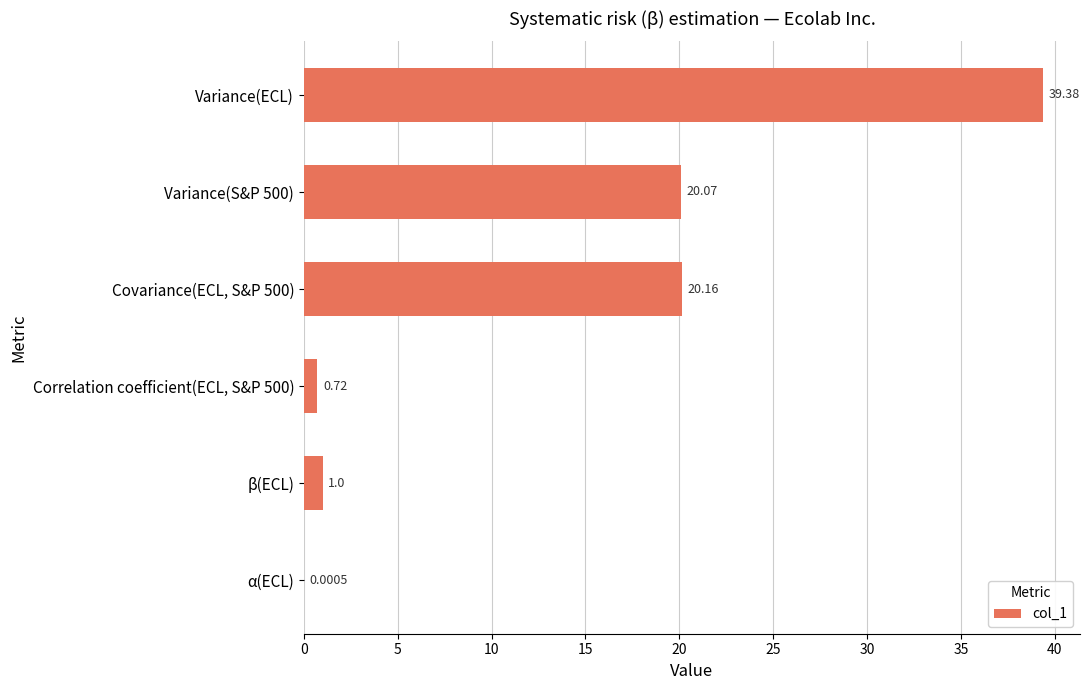

At which category does the chart reach its peak across all series?

Variance(ECL)